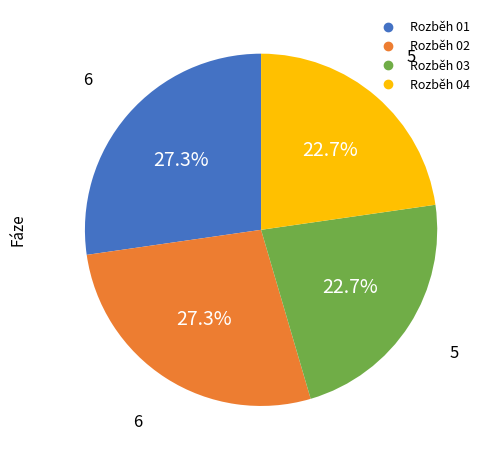

What percentage do Rozběh 01 and Rozběh 04 together represent?

50.0%